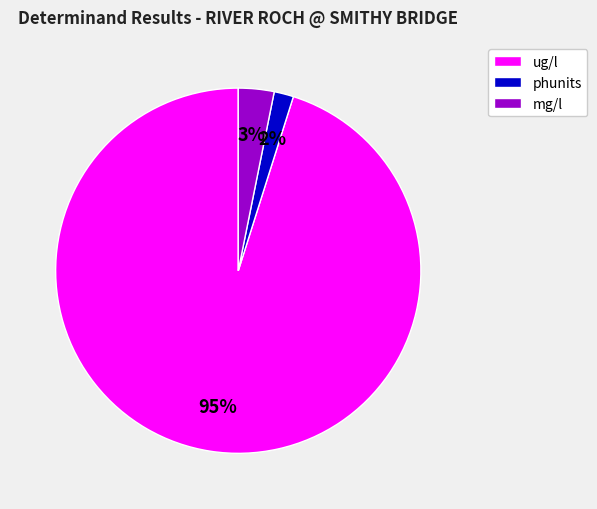

Which category has the biggest portion of the pie?

ug/l